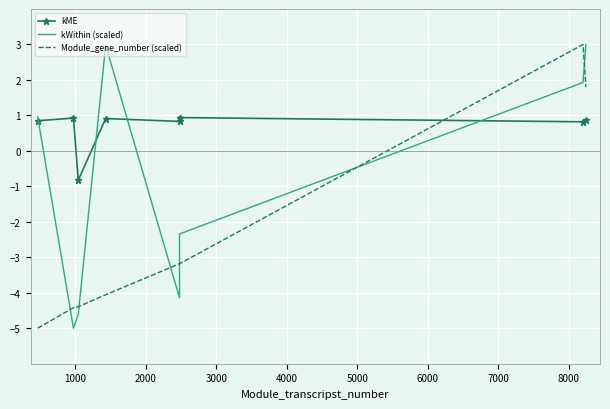

Which series has the widest spread of values?

kWithin (scaled)